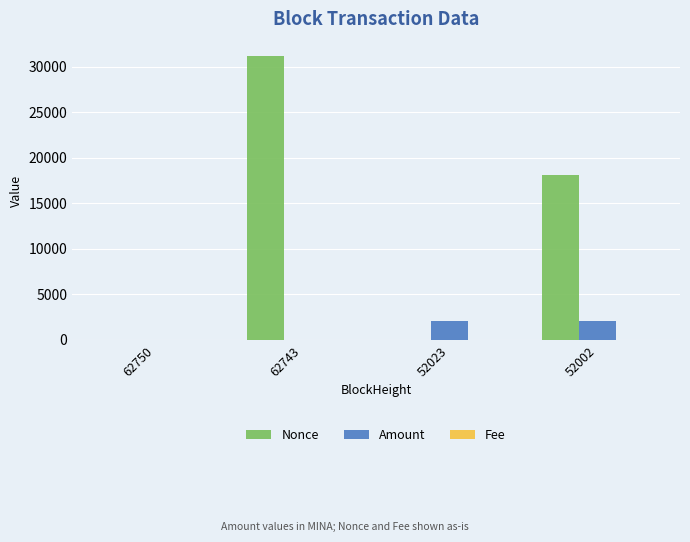

At which category is the sum across all series the highest?

62743